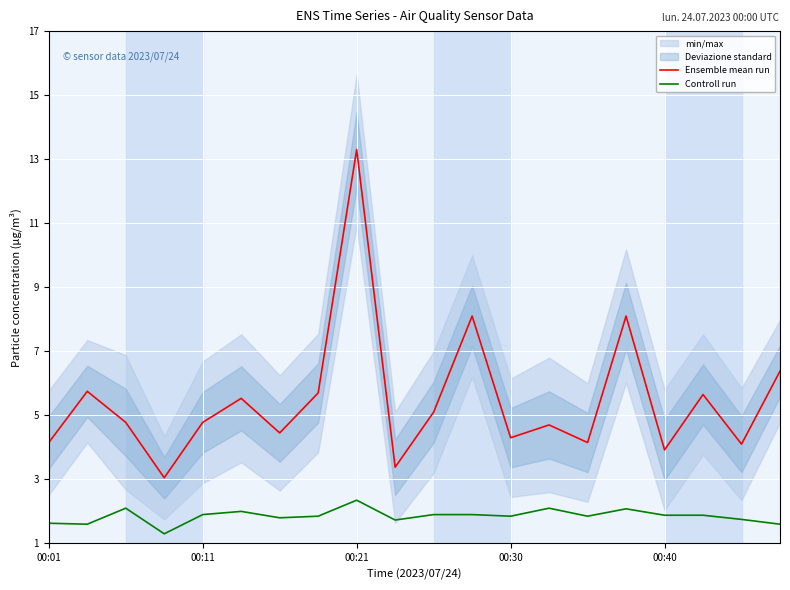

Which category has the highest value in the Ensemble mean run series?

00:21